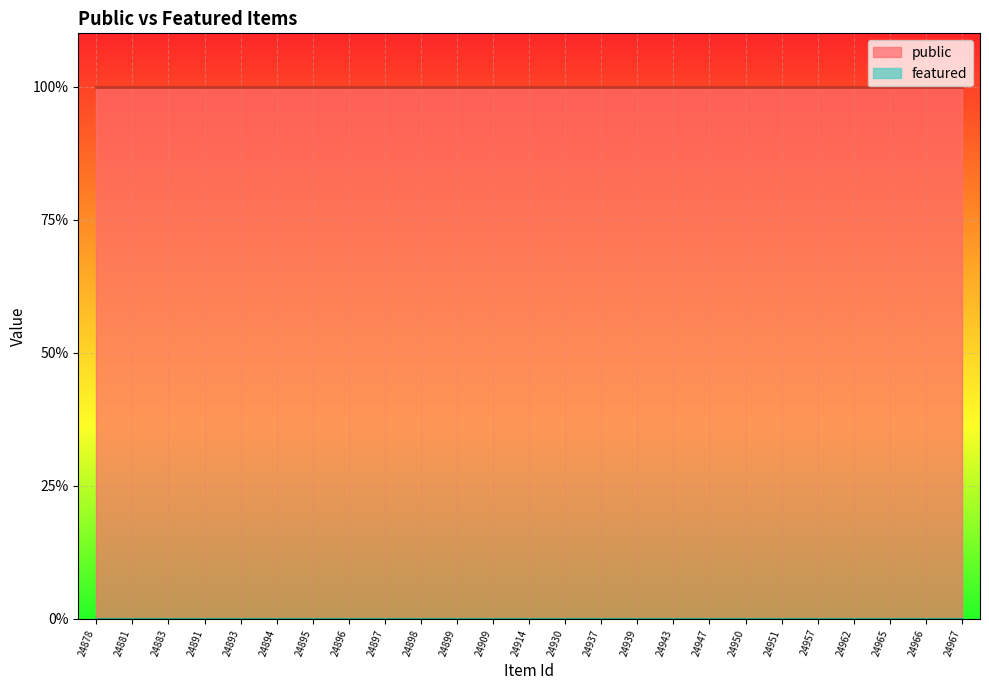

Rank the series by their maximum value, from highest to lowest.

public, featured